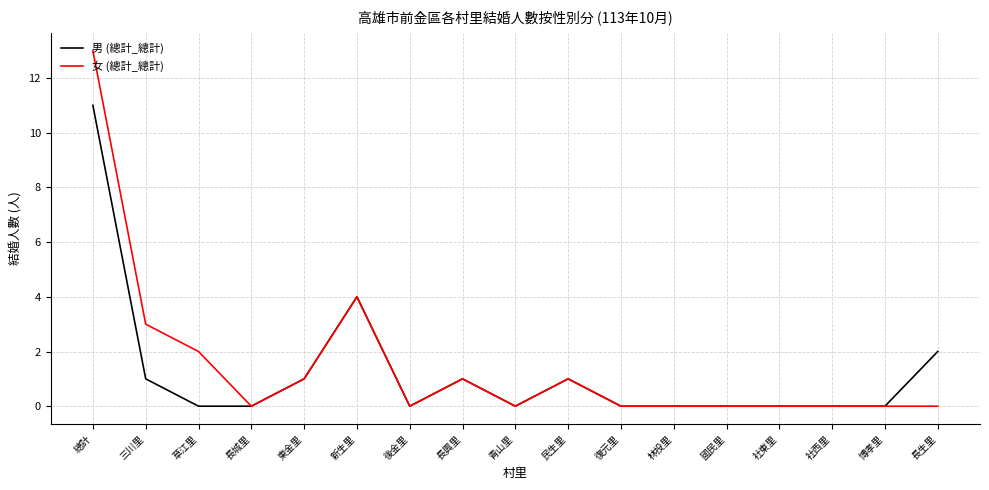

What is the maximum value shown in the chart?

13